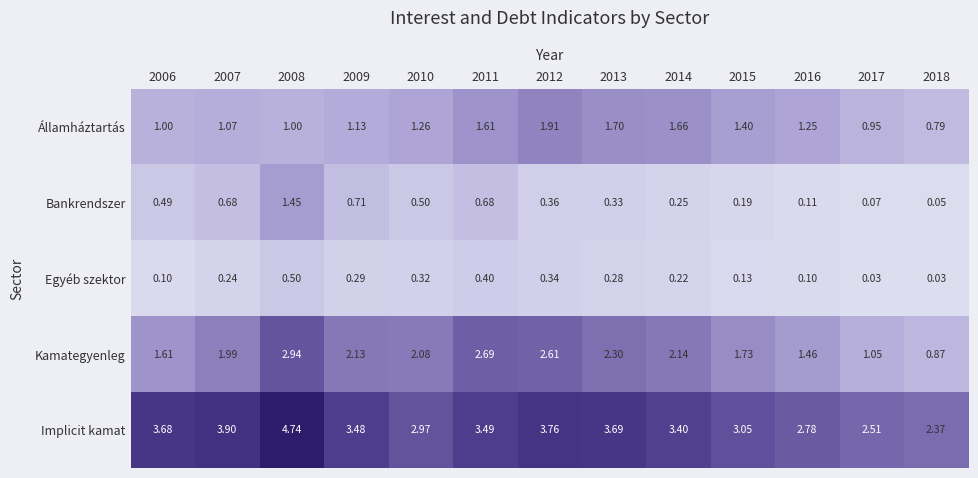

Which series has the largest total across all categories?

Implicit kamat